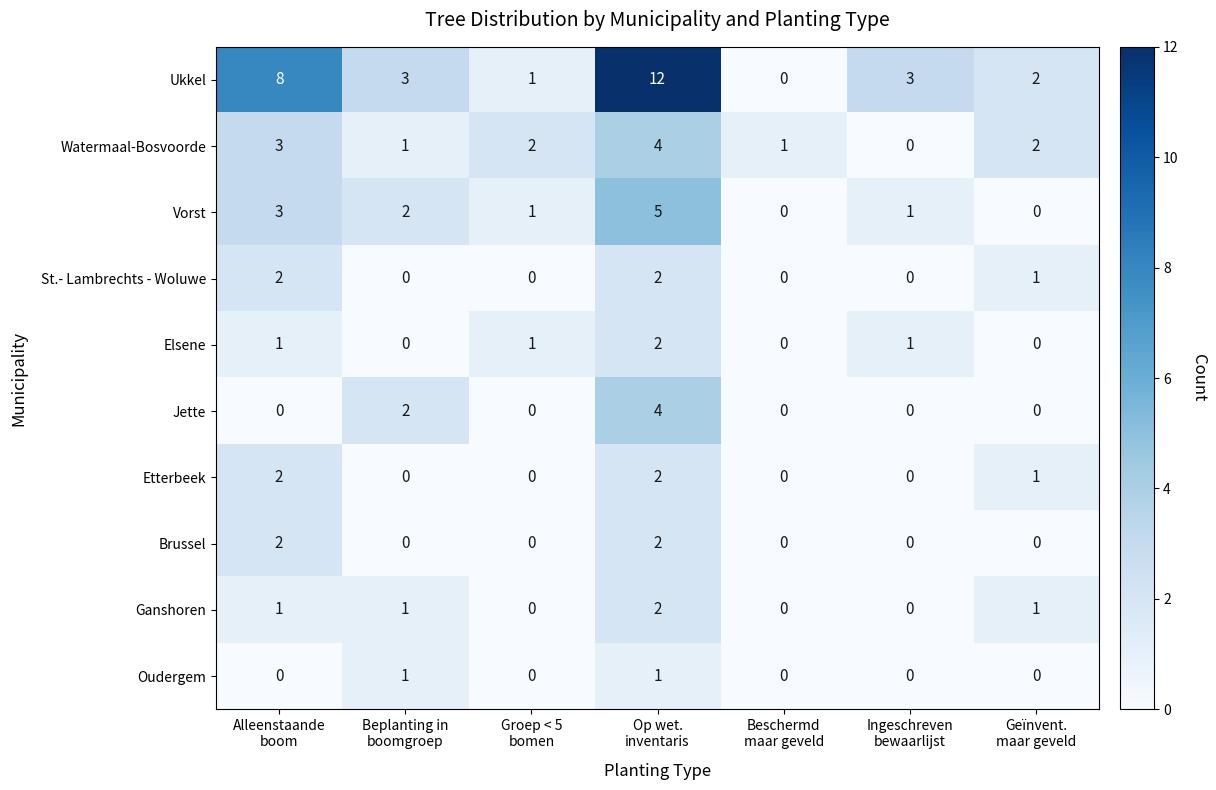

At how many categories does at least one series exceed 11?

1